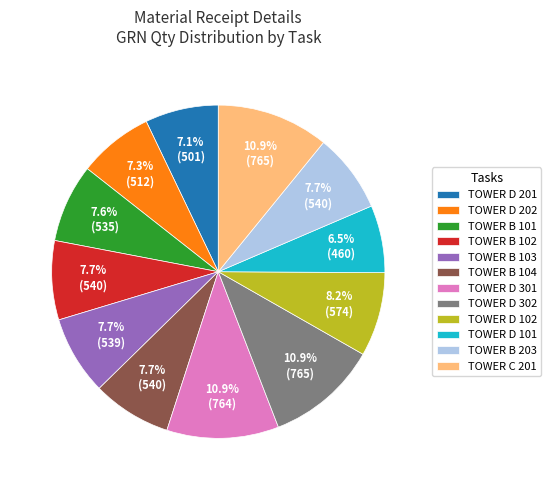

Count the number of slices in the pie.

12